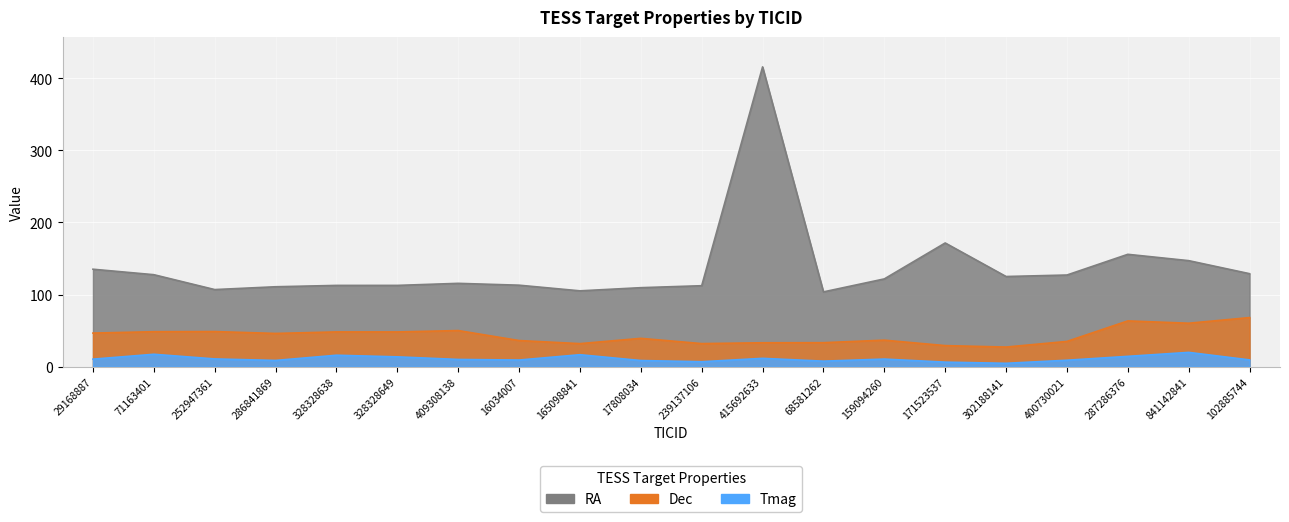

What is the difference between the maximum and minimum values in the Tmag series?

15.1